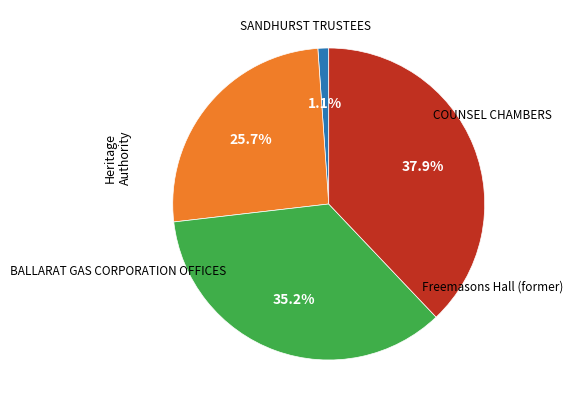

Is there a majority slice in this chart?

No